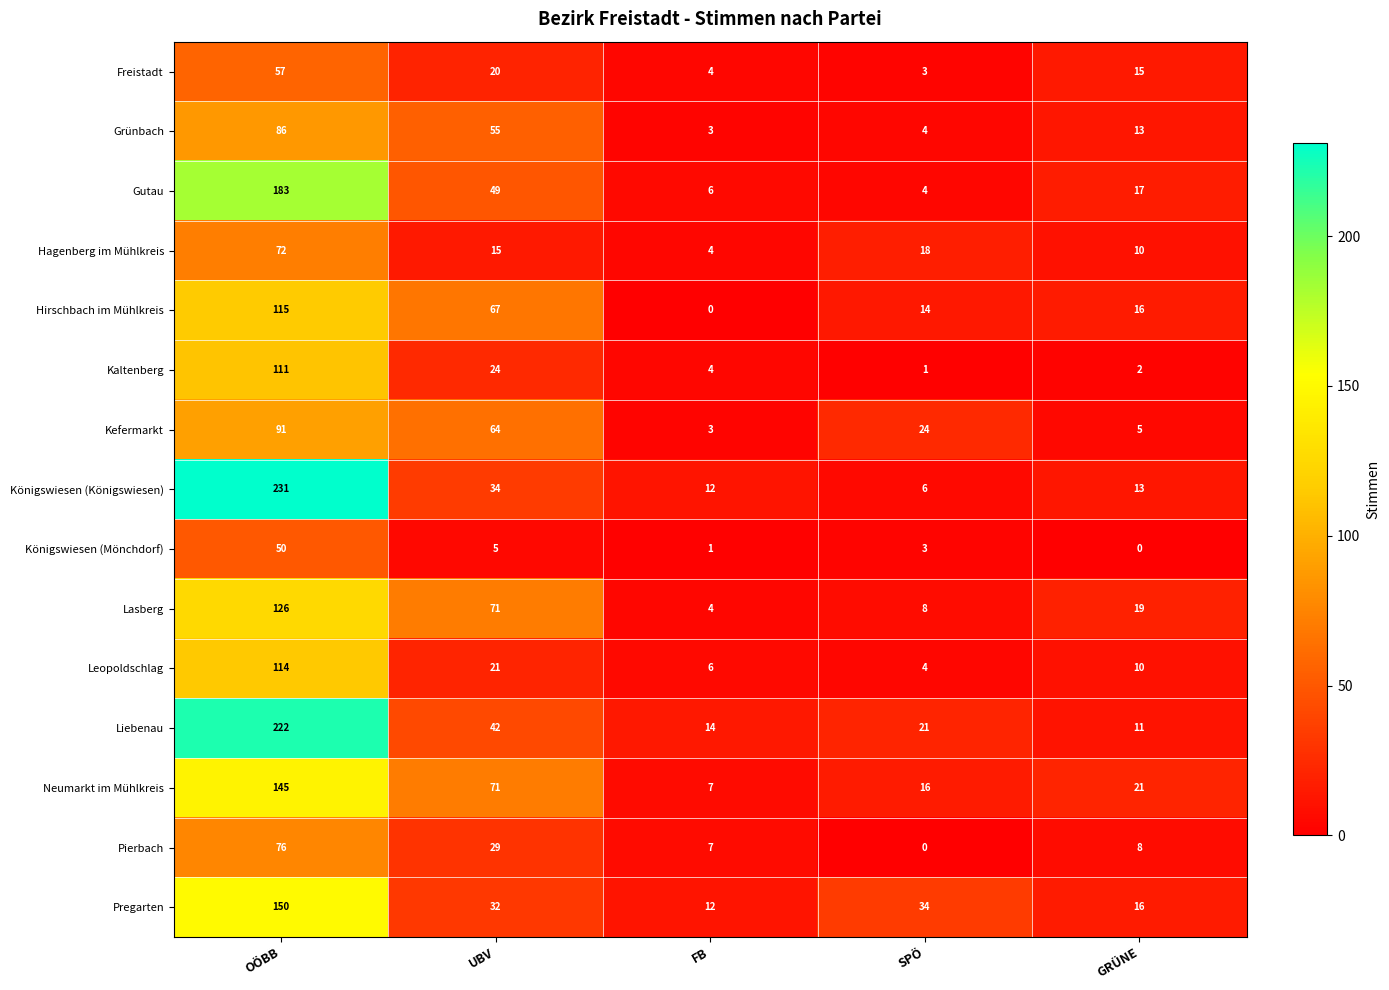

Which series has the widest spread of values?

Königswiesen (Königswiesen)